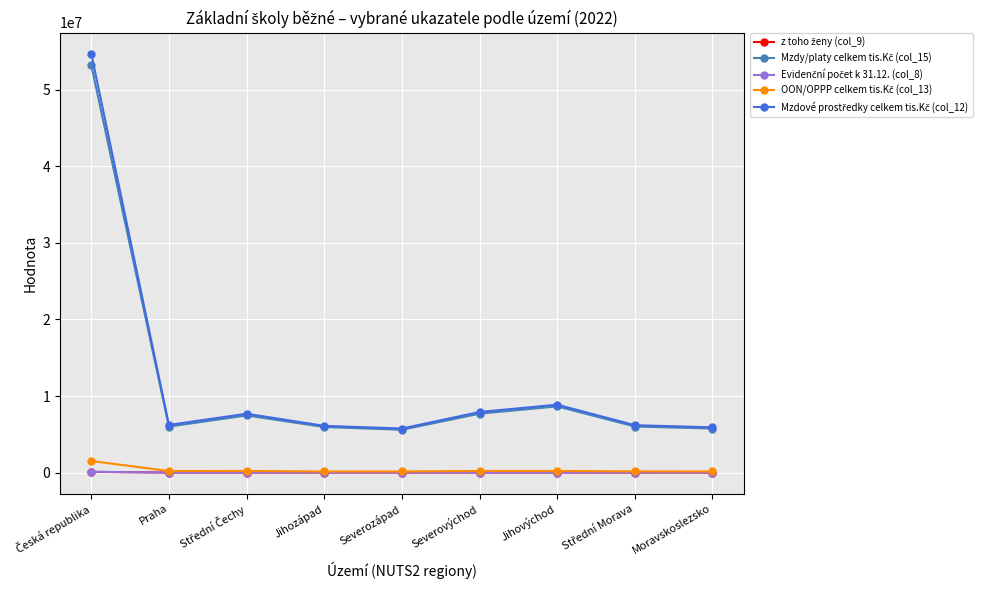

What is the label of the 3rd point from the right?

Jihovýchod